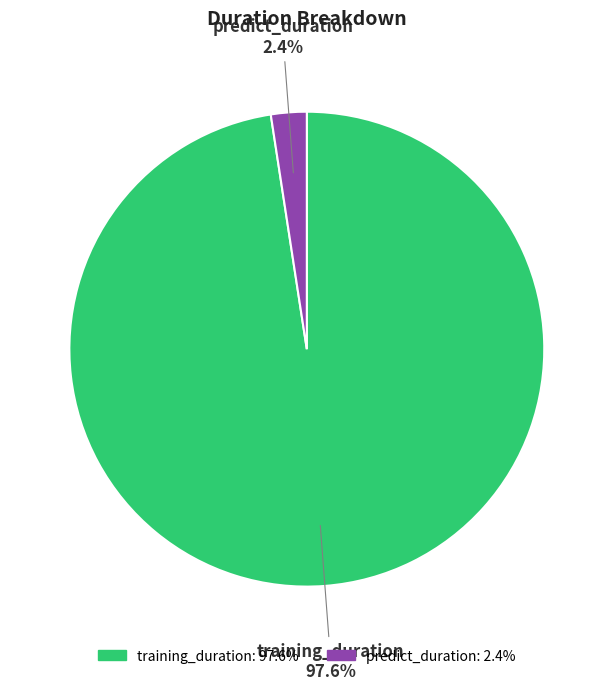

To the nearest percent, what portion does predict_duration represent?

2%